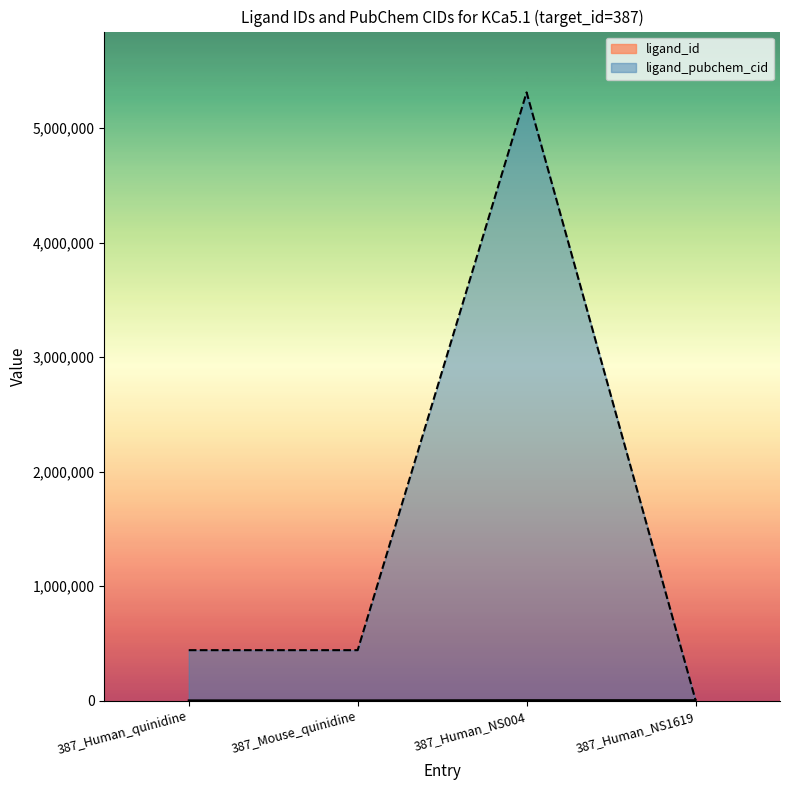

What is the label of the 1st point from the left?

387_Human_quinidine